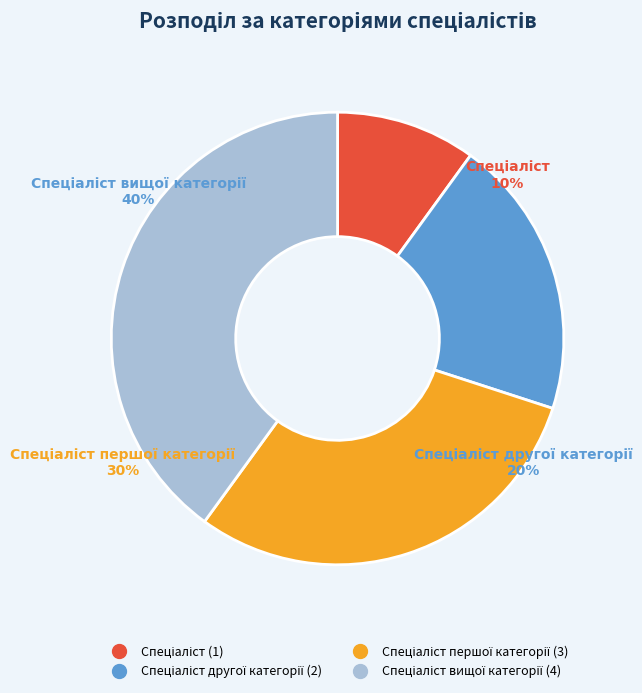

To the nearest percent, what is the difference between the largest and smallest slice percentages?

30%